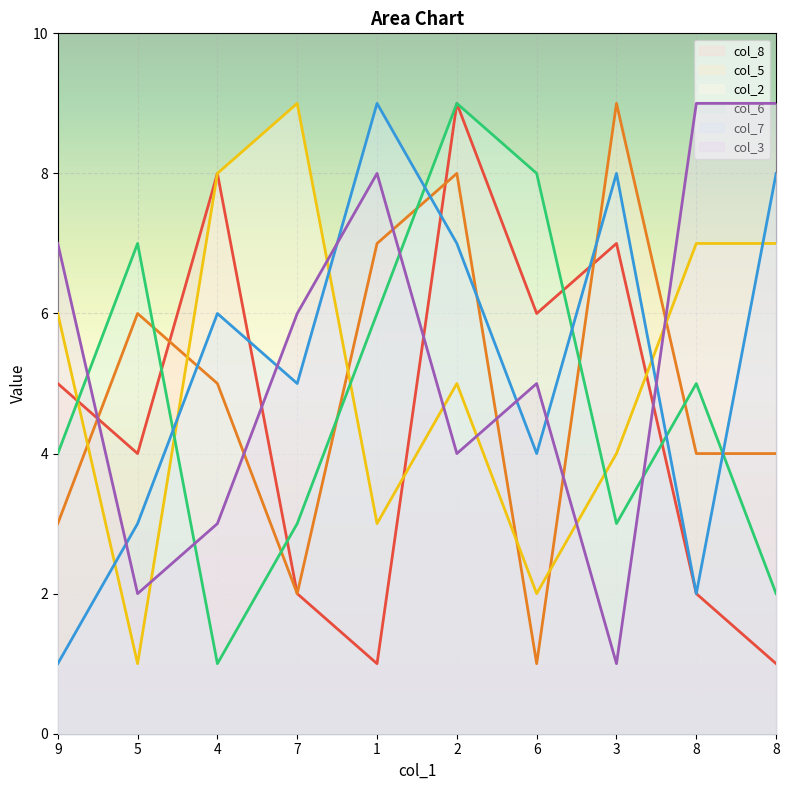

True or false: col_6 has more than 1 interior local peaks.

True